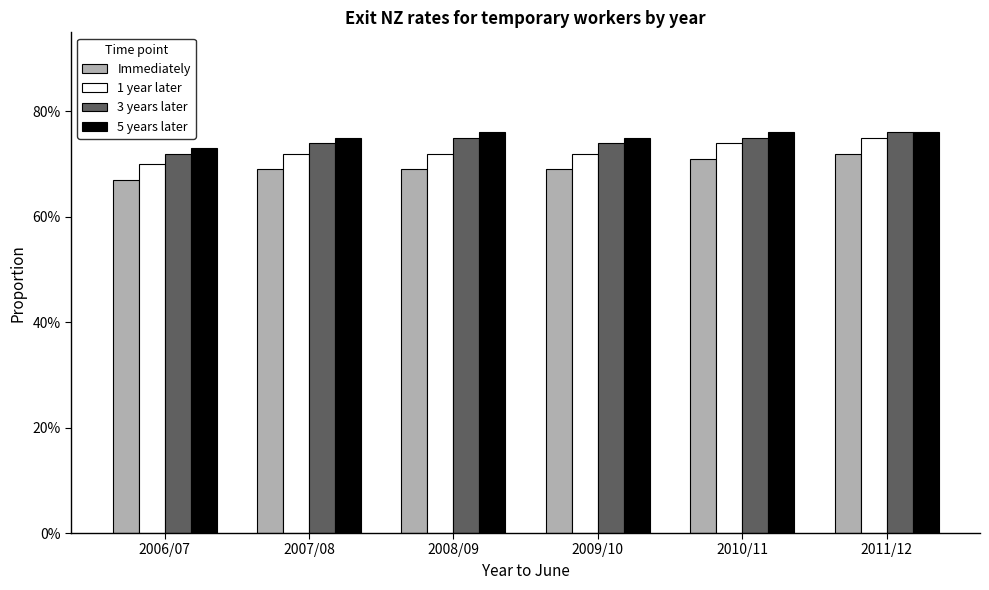

What is the total value across all series at 2007/08?

2.9